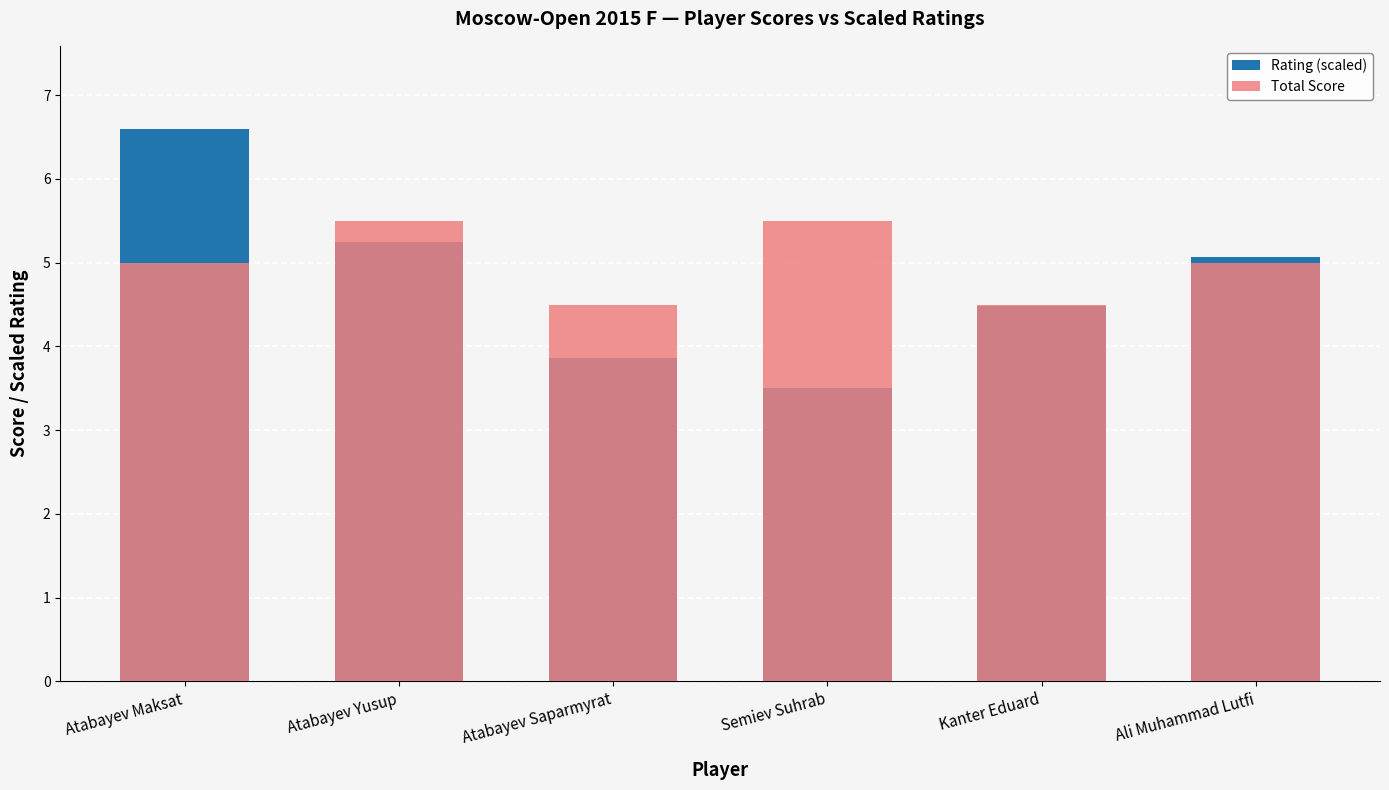

Reading left to right, list all the values displayed in this chart.

Rating (scaled): 6.6	5.2	3.9	3.5	4.5	5.1
Total Score: 5.0	5.5	4.5	5.5	4.5	5.0